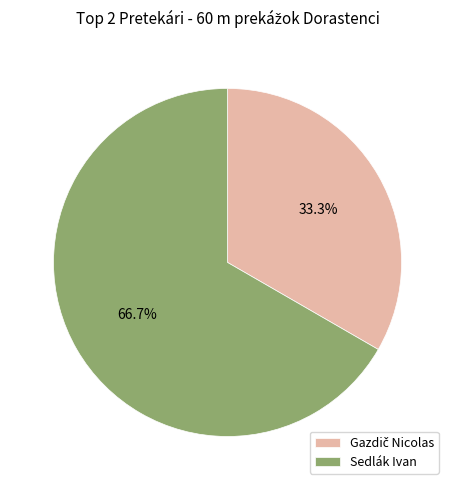

Does any single category account for the majority?

Yes